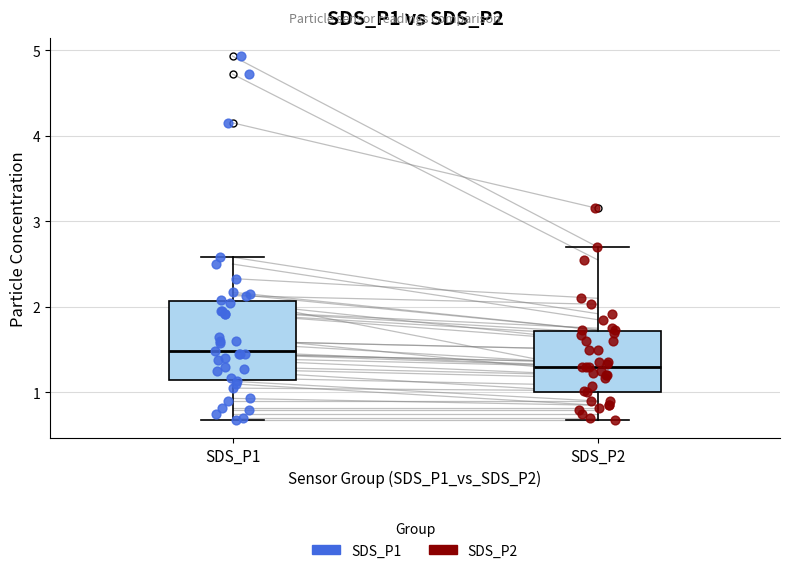

Which box is the tallest, from its lower edge to its upper edge?

SDS_P1